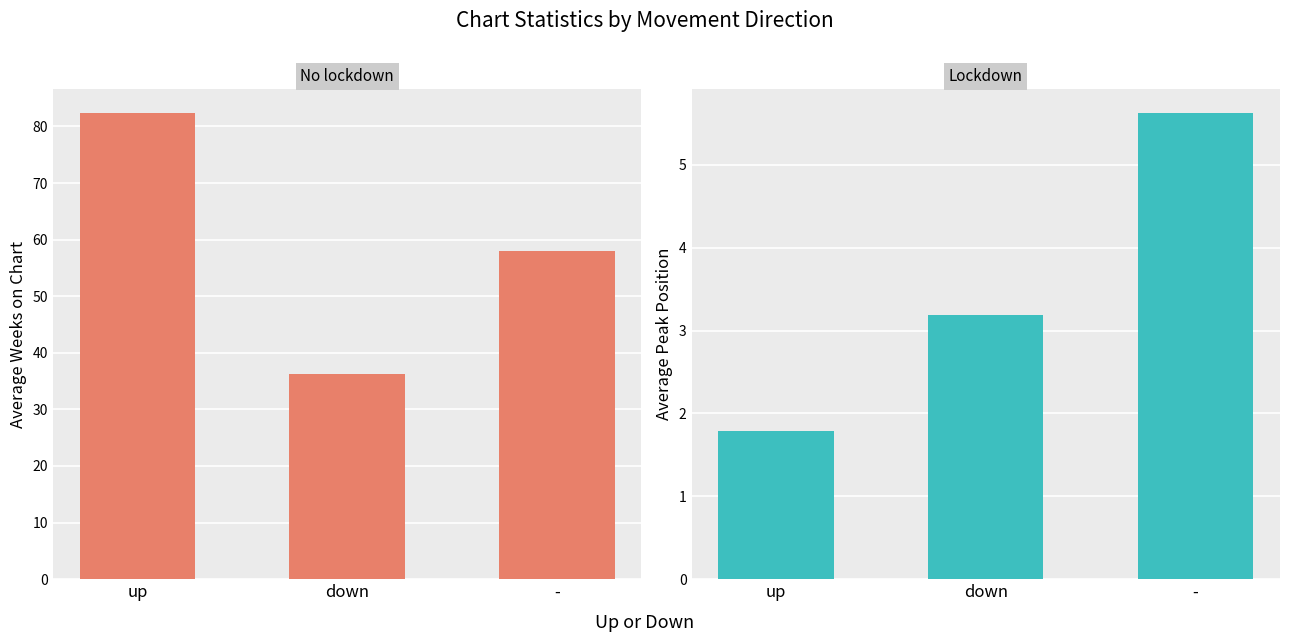

How many data points in Avg Weeks on Chart are less than 58?

1